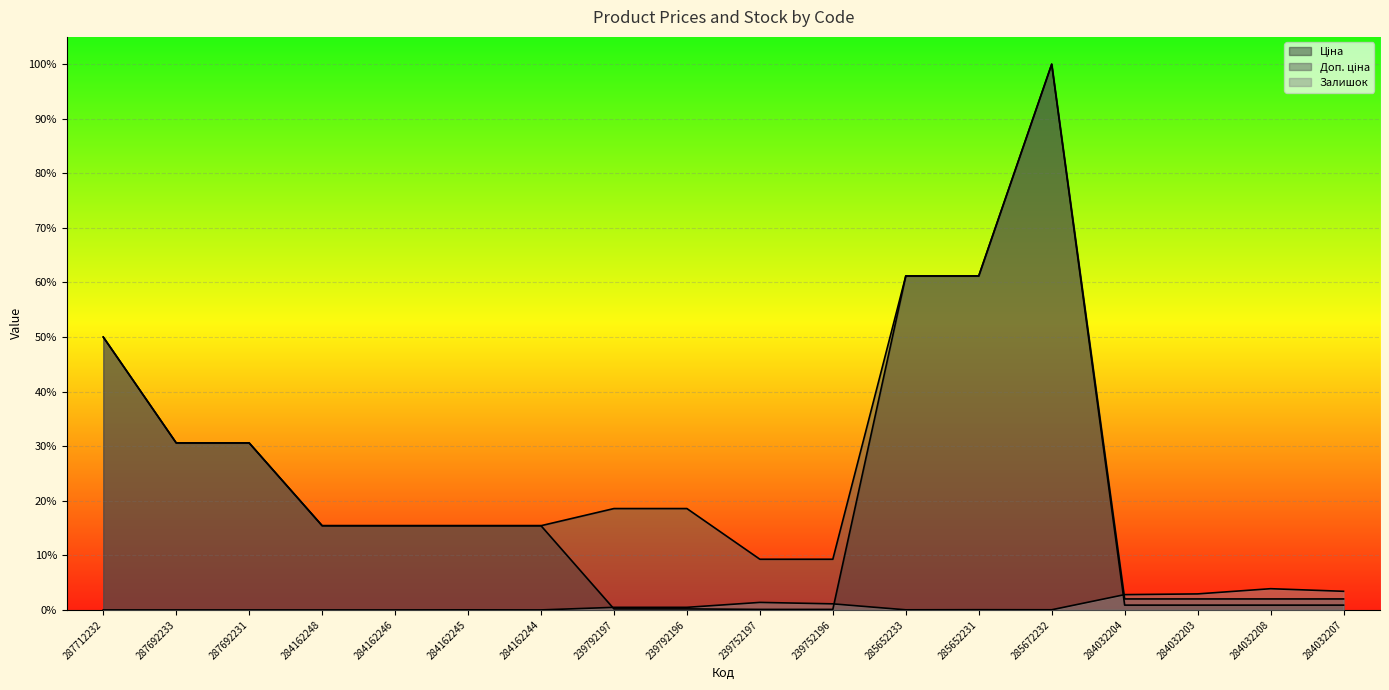

What value does the Ціна series have at 284162245?

0.2